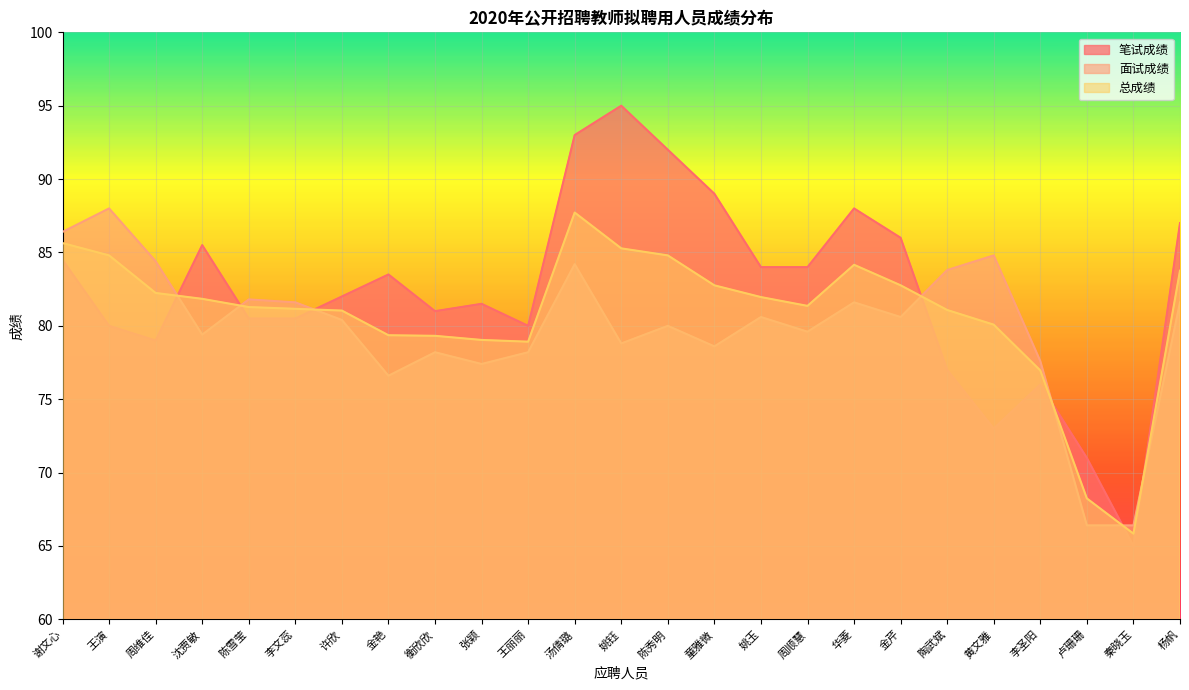

What value does the 总成绩 series have at 衡欣欣?

79.3